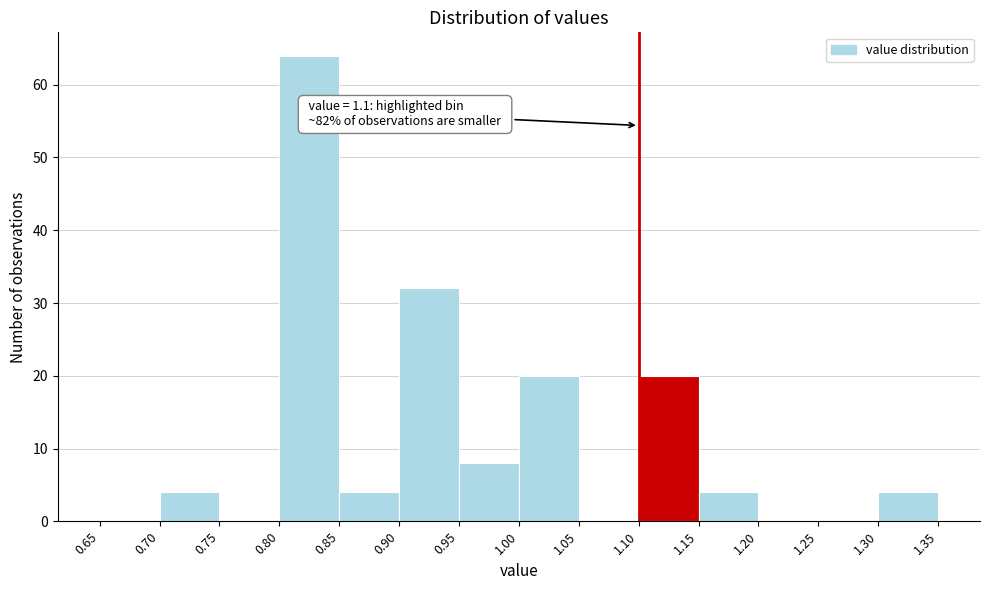

Over which range of the x-axis is the bar tallest?

0.80 to 0.85